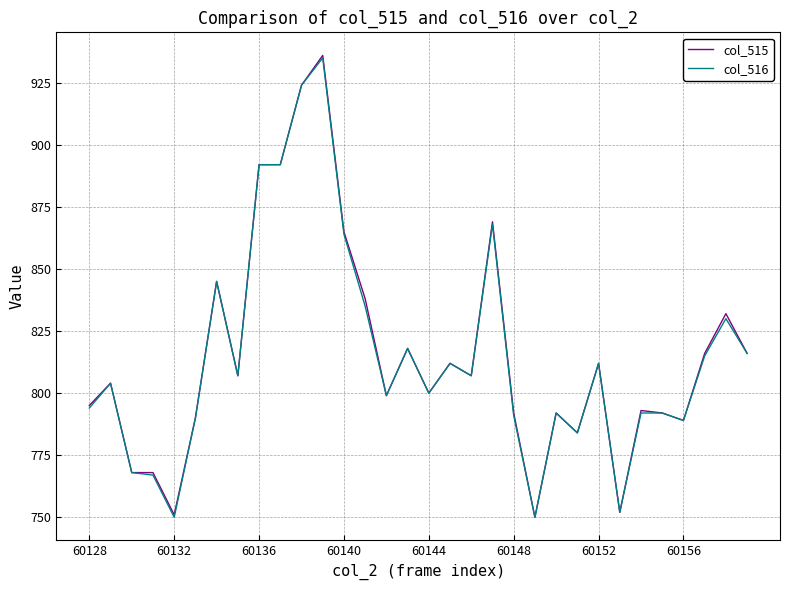

Which series has the widest spread of values?

col_515